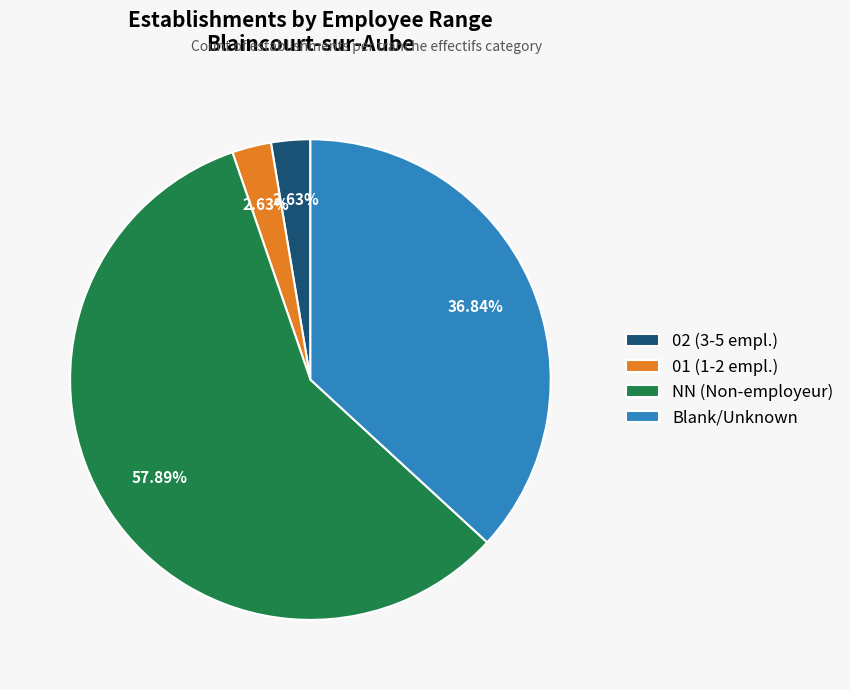

Which slice is the largest?

NN (Non-employeur)